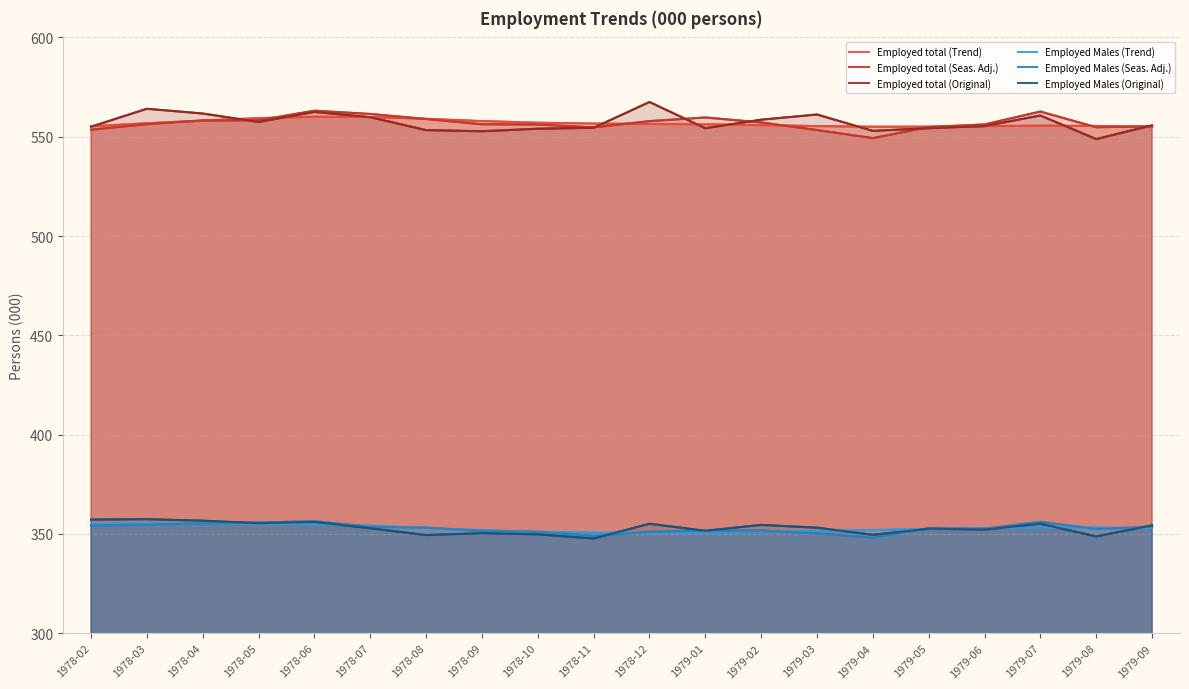

At which label does Employed total (Seas. Adj.) reach its peak?

1978-06